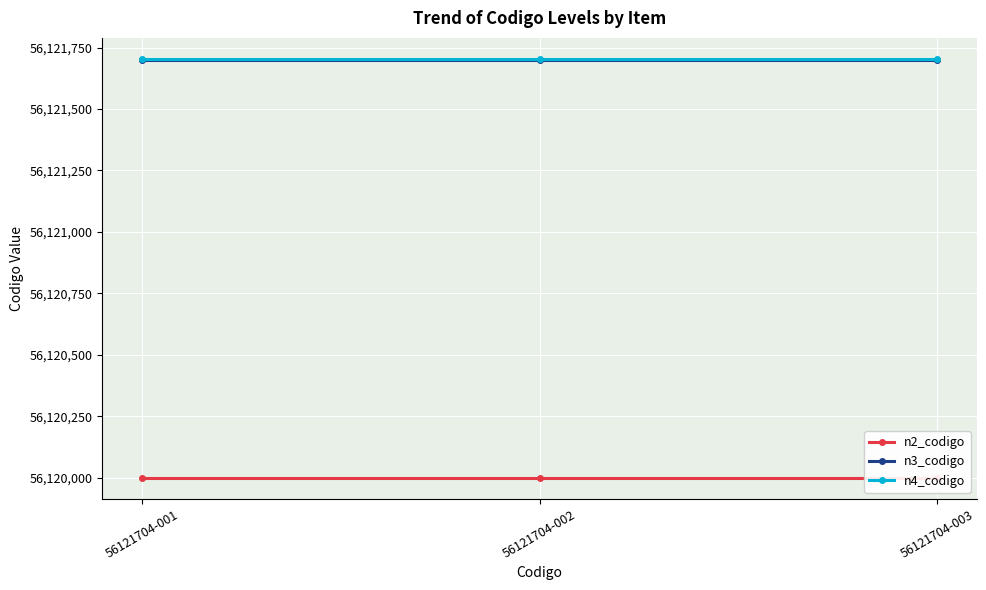

What are all the series names shown in the legend?

n2_codigo, n3_codigo, n4_codigo